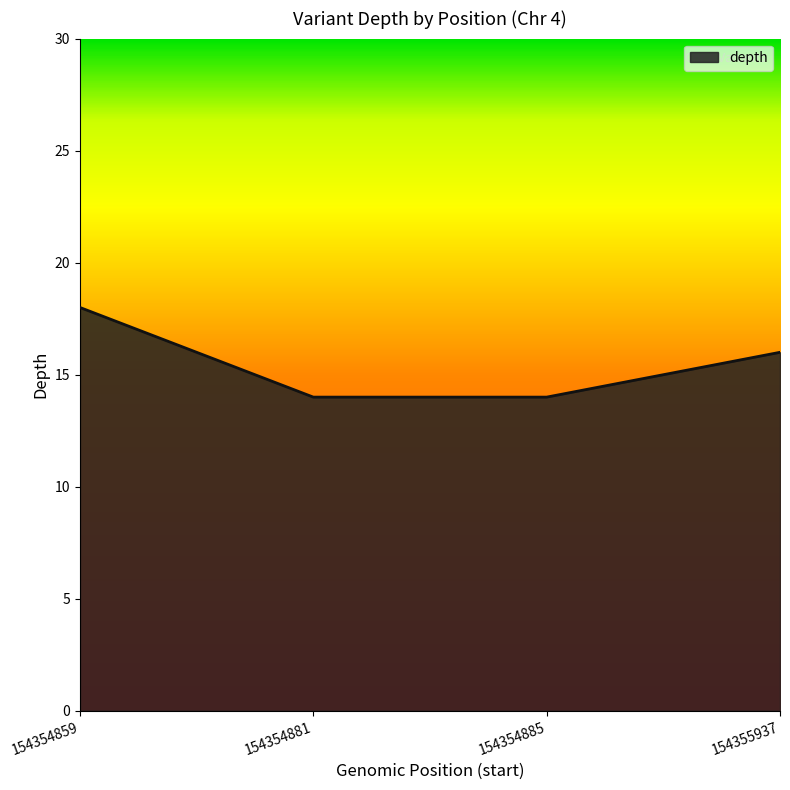

How many lines are shown in the chart?

1